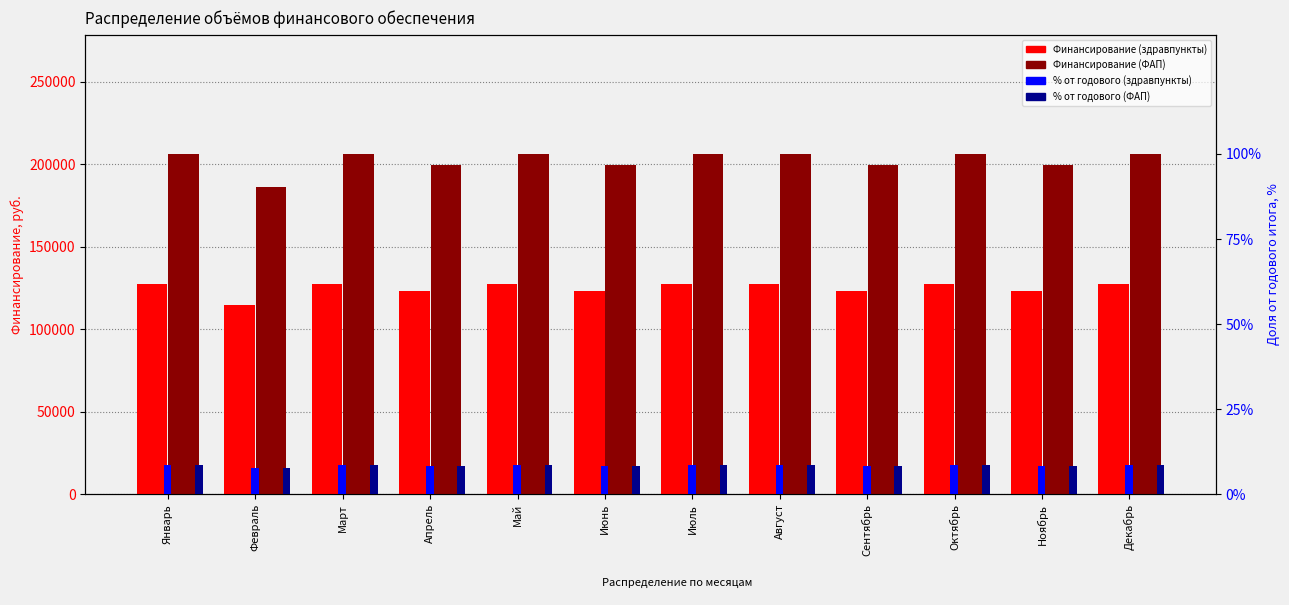

What are all the series names shown in the legend?

Финансирование (здравпункты), Финансирование (ФАП), % от годового (здравпункты), % от годового (ФАП)